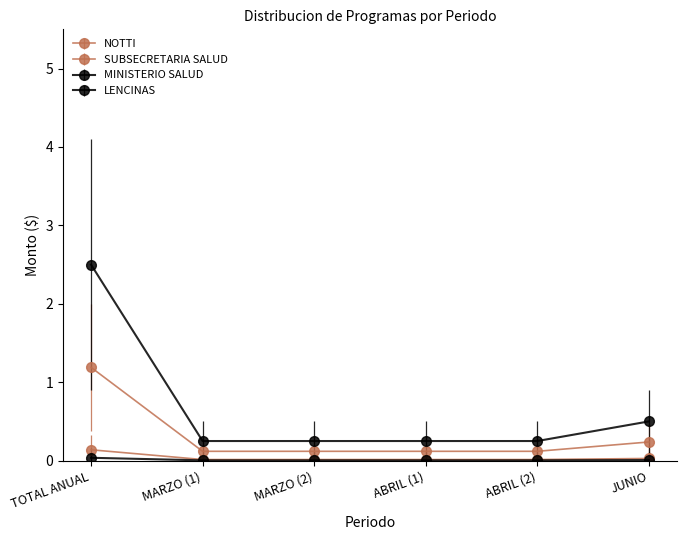

True or false: MINISTERIO SALUD has more than 1 points higher than both neighbors.

False